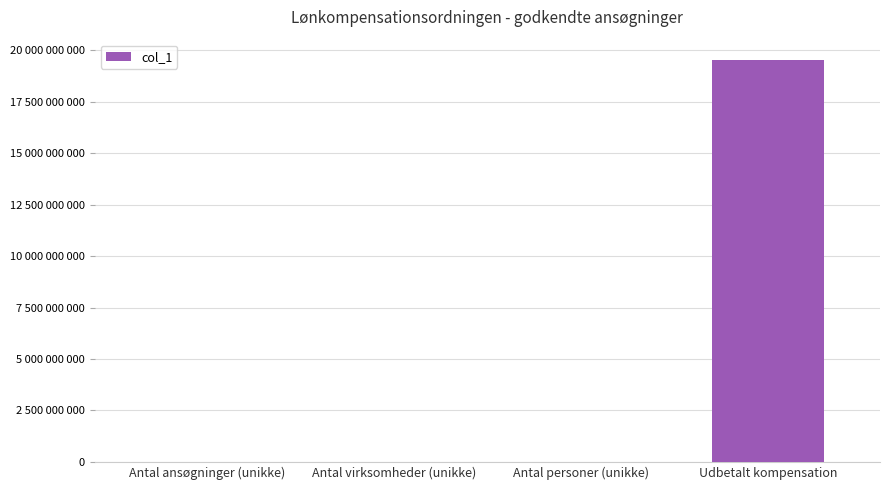

Are the bars horizontal?

No